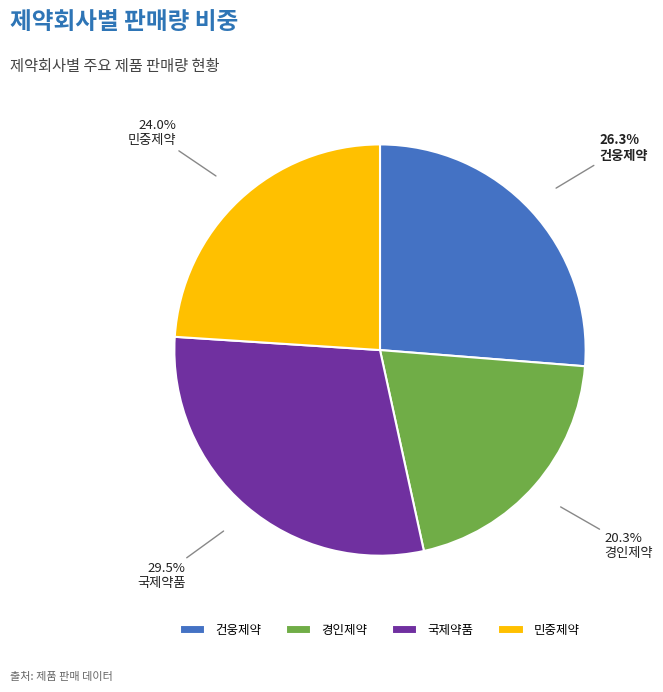

Between 건웅제약 and 경인제약, which is larger?

건웅제약